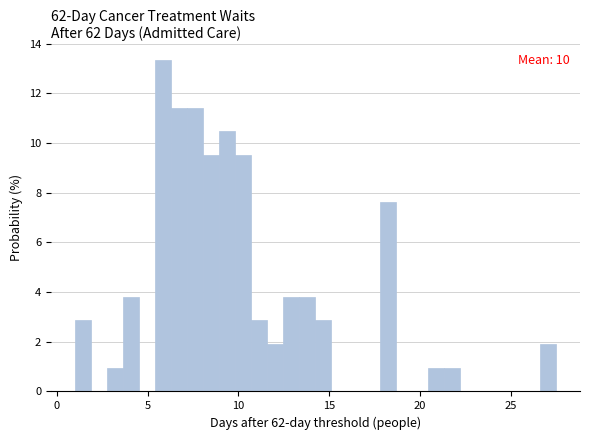

Around what value on the x-axis is the tallest bar? Give the approximate position of its centre, as read against the axis.

6.0